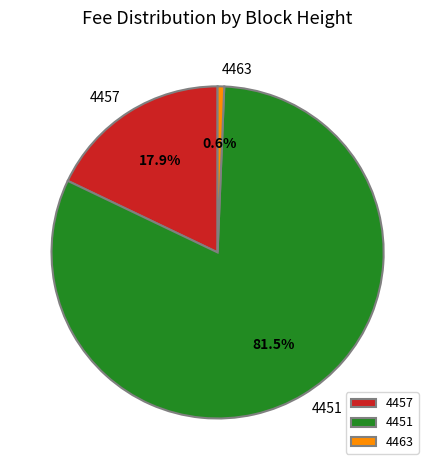

Is there any slice that represents more than half of the pie?

Yes